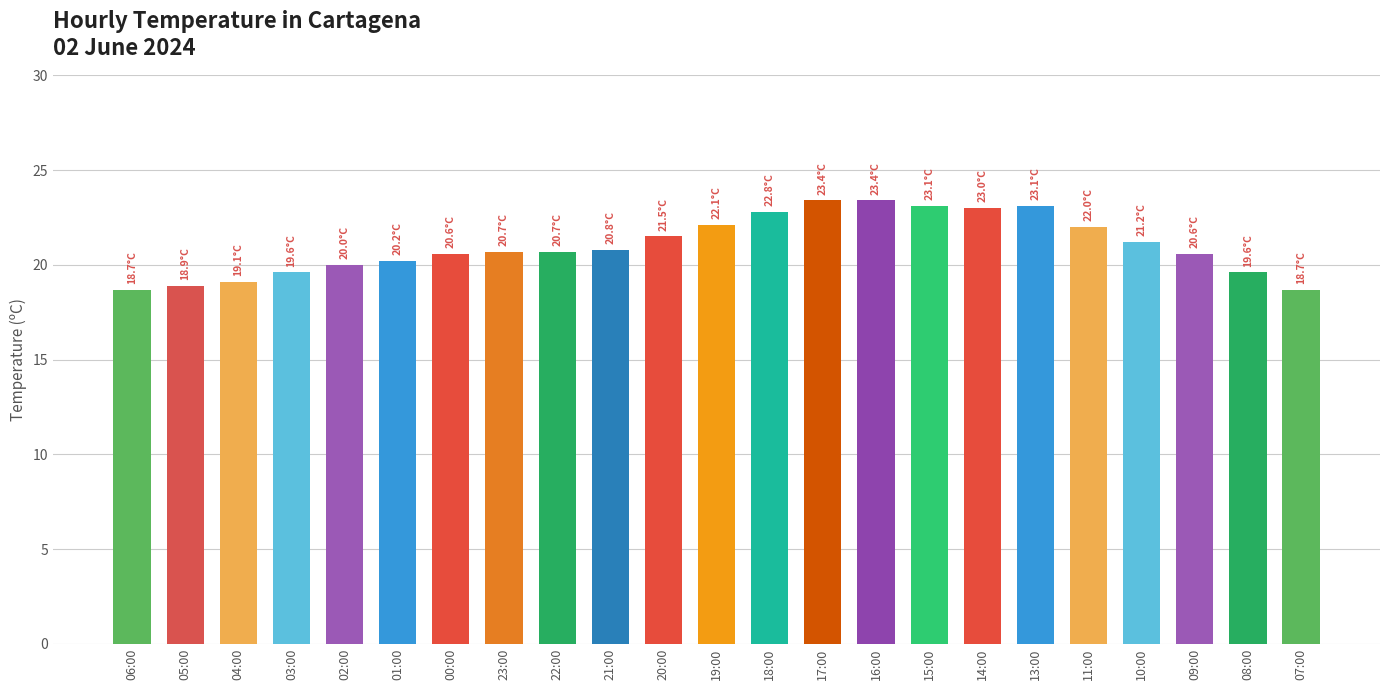

What is the change in value from 21:00 to 20:00?

+0.7